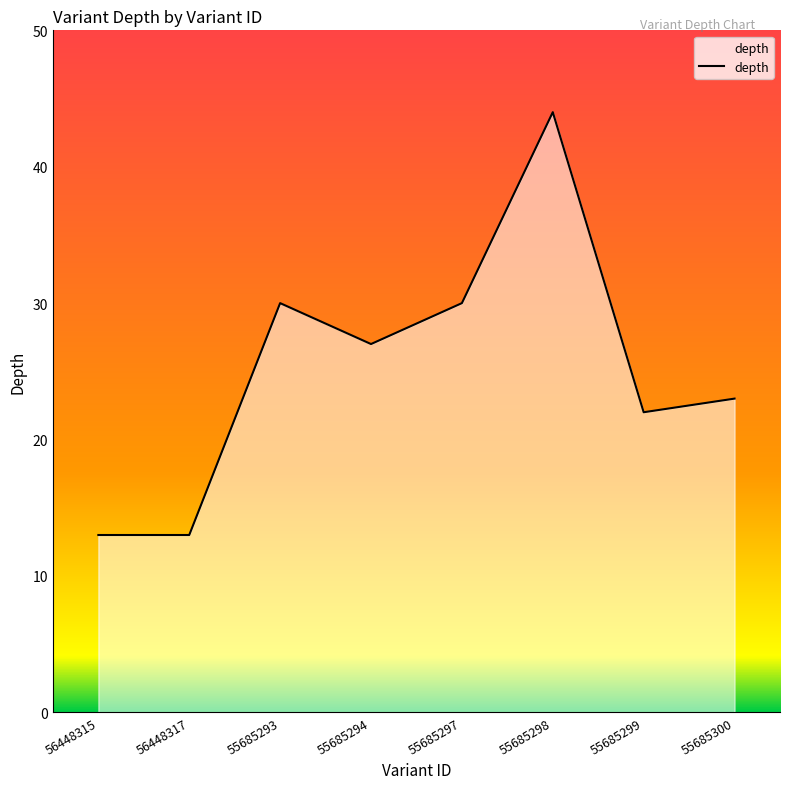

What is the sum of the values at 56448315 and 55685297?

43